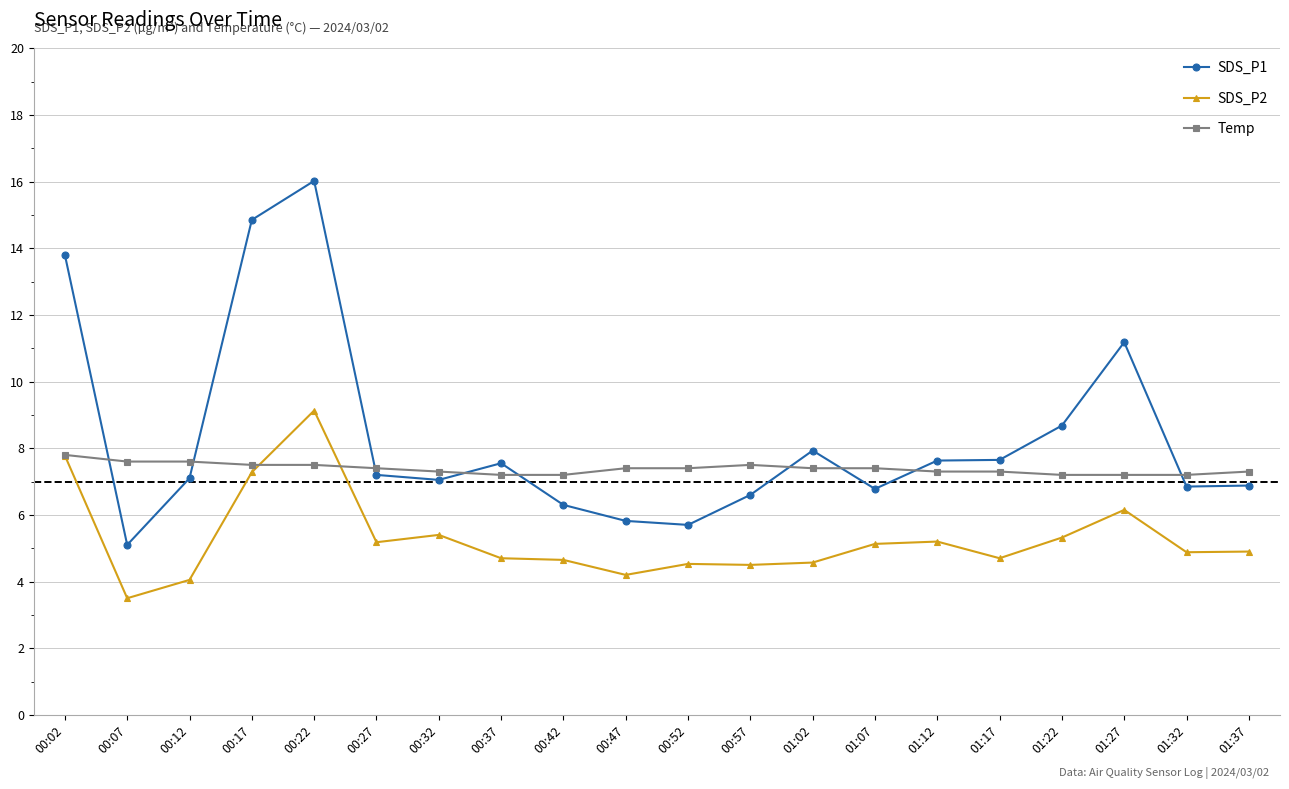

List the series in order of their overall mean, highest first.

SDS_P1, Temp, SDS_P2